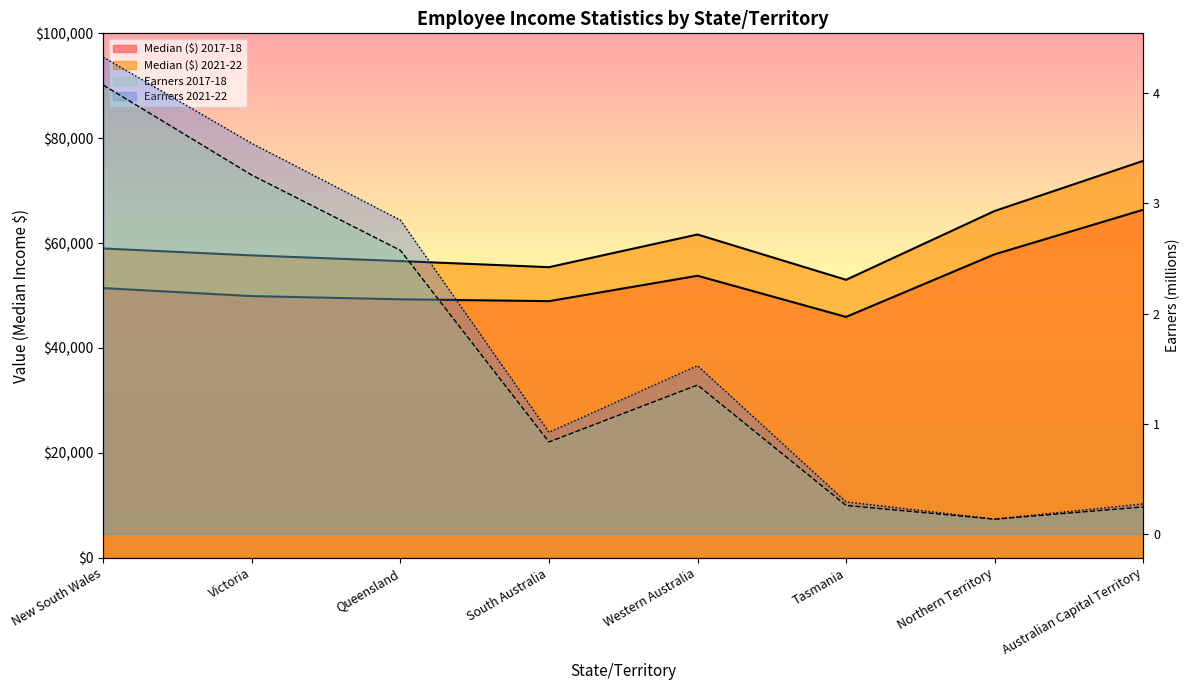

At which category does the chart reach its minimum across all series?

Northern Territory